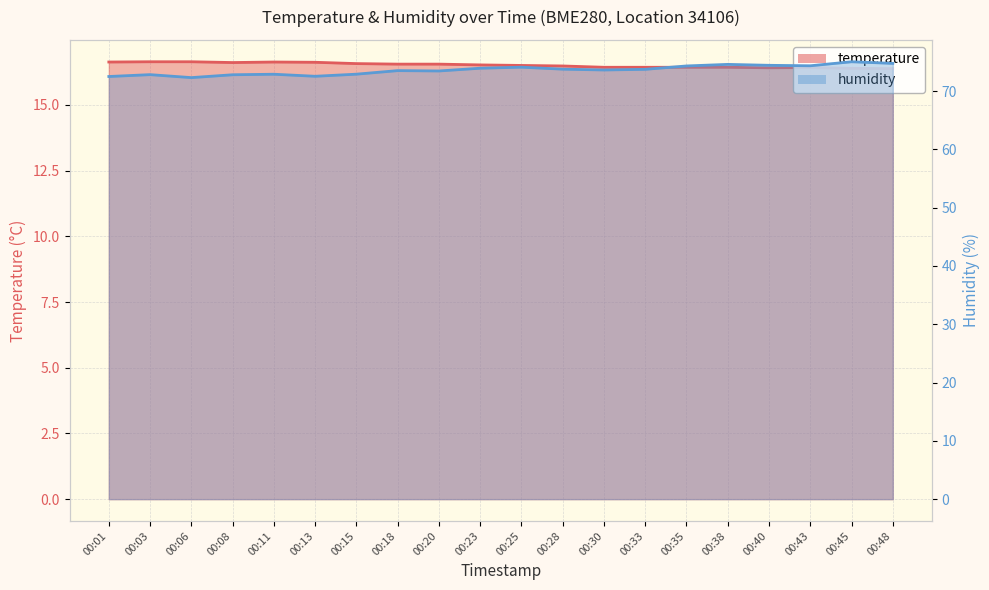

Reading left to right, transcribe all the data shown in this chart.

temperature: 00:01=16.6	00:03=16.6	00:06=16.6	00:08=16.6	00:11=16.6	00:13=16.6	00:15=16.6	00:18=16.6	00:20=16.6	00:23=16.5	00:25=16.5	00:28=16.5	00:30=16.4	00:33=16.4	00:35=16.4	00:38=16.4	00:40=16.4	00:43=16.4	00:45=16.4	00:48=16.4
humidity: 00:01=72.5	00:03=72.8	00:06=72.3	00:08=72.8	00:11=72.9	00:13=72.5	00:15=72.9	00:18=73.5	00:20=73.5	00:23=73.9	00:25=74.1	00:28=73.8	00:30=73.6	00:33=73.7	00:35=74.3	00:38=74.6	00:40=74.4	00:43=74.3	00:45=75.0	00:48=74.8